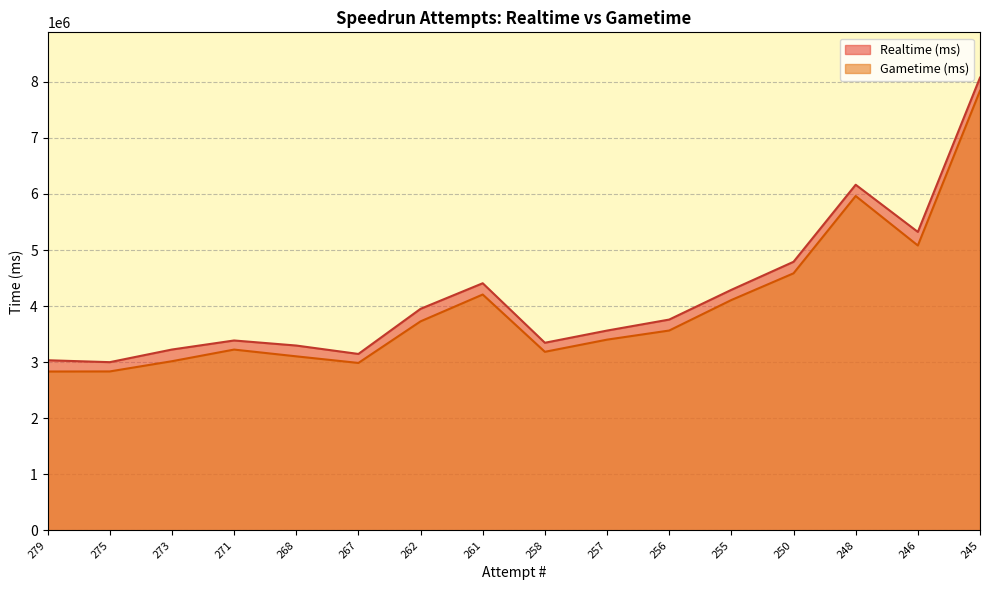

What is the spread (max minus min) of values at 261?

201118